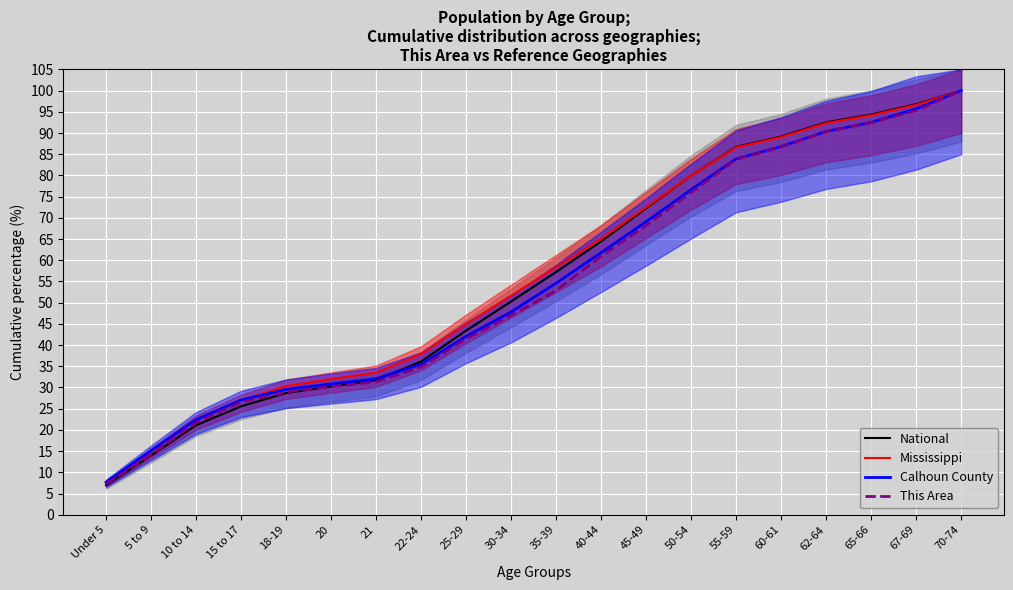

Does the chart display data point markers on the line(s)?

No